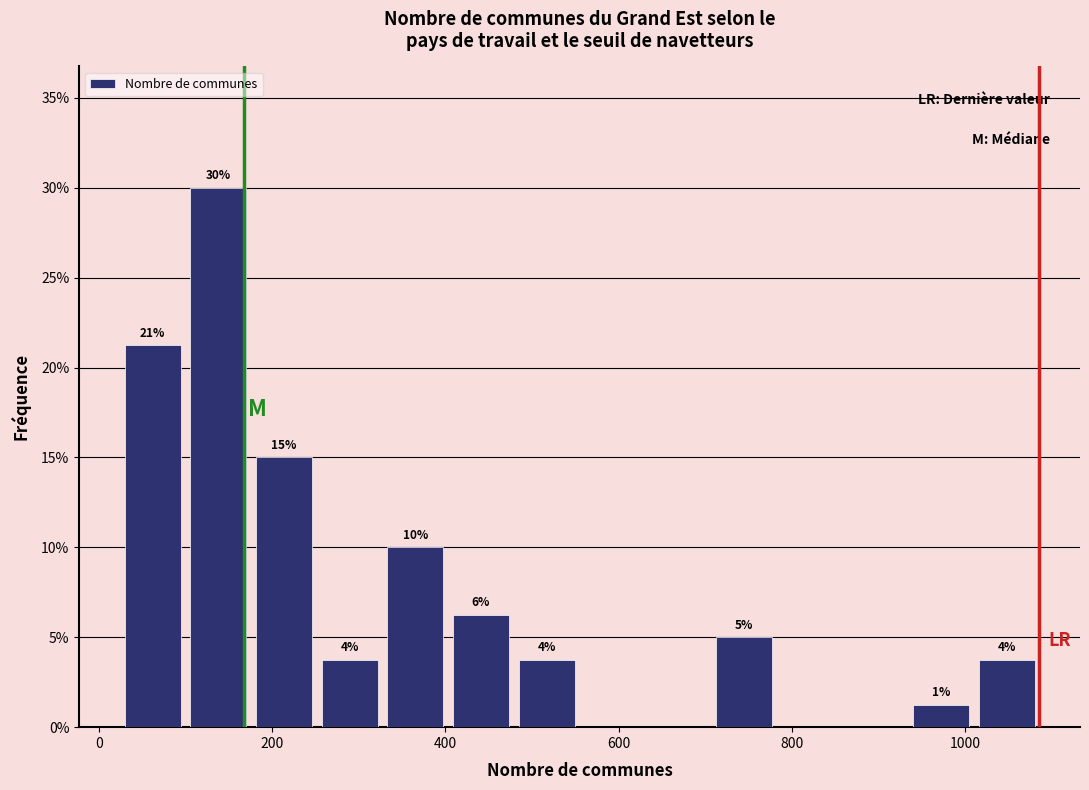

Read against the x-axis, roughly where is the centre of the tallest bar?

140